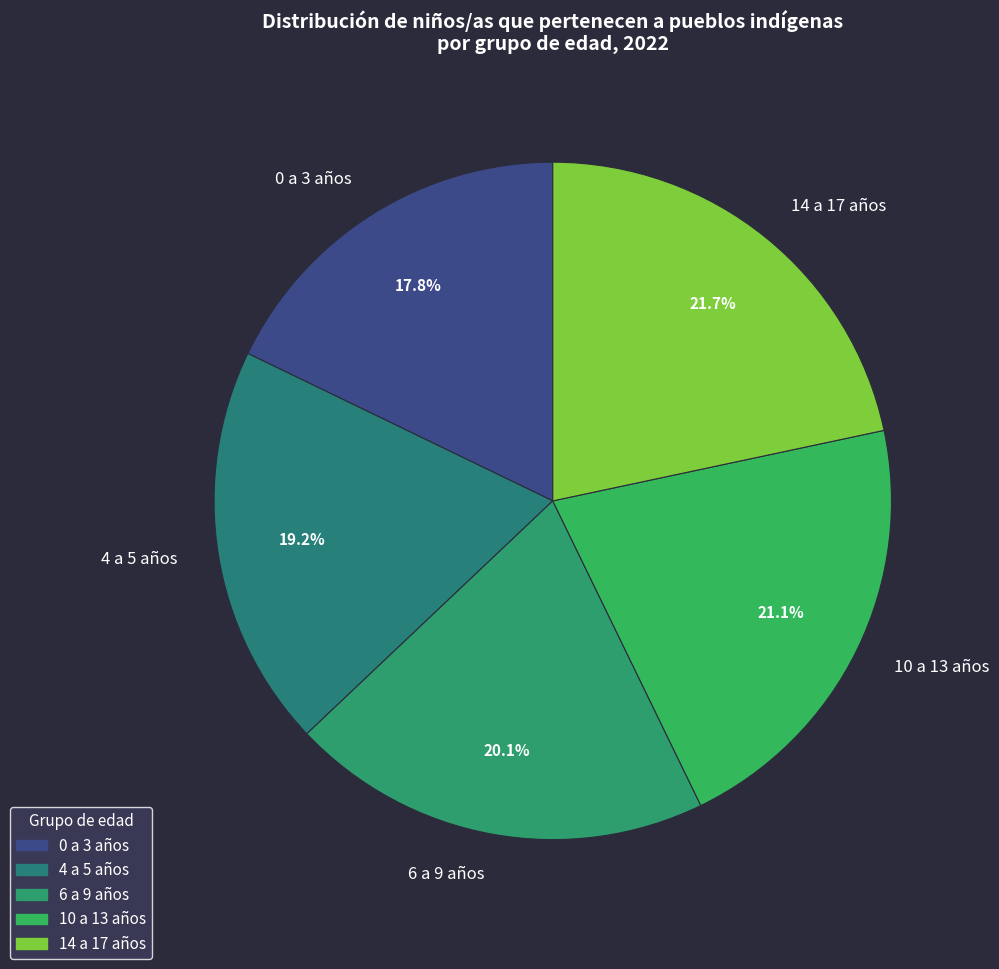

What is the ratio of the value at 0 a 3 años to the value at 6 a 9 años?

0.9